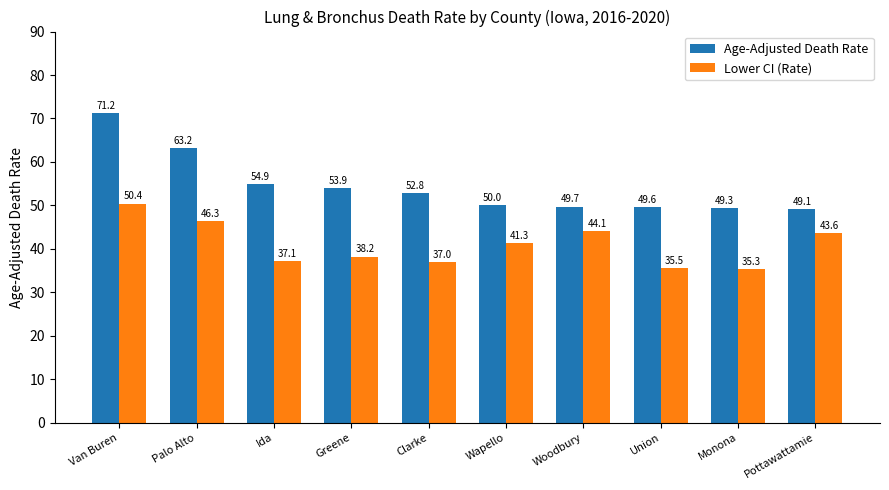

Reading left to right, what are all the values shown in this chart?

Age-Adjusted Death Rate: Van Buren=71.2	Palo Alto=63.2	Ida=54.9	Greene=53.9	Clarke=52.8	Wapello=50.0	Woodbury=49.7	Union=49.6	Monona=49.3	Pottawattamie=49.1
Lower CI (Rate): Van Buren=50.4	Palo Alto=46.3	Ida=37.1	Greene=38.2	Clarke=37.0	Wapello=41.3	Woodbury=44.1	Union=35.5	Monona=35.3	Pottawattamie=43.6